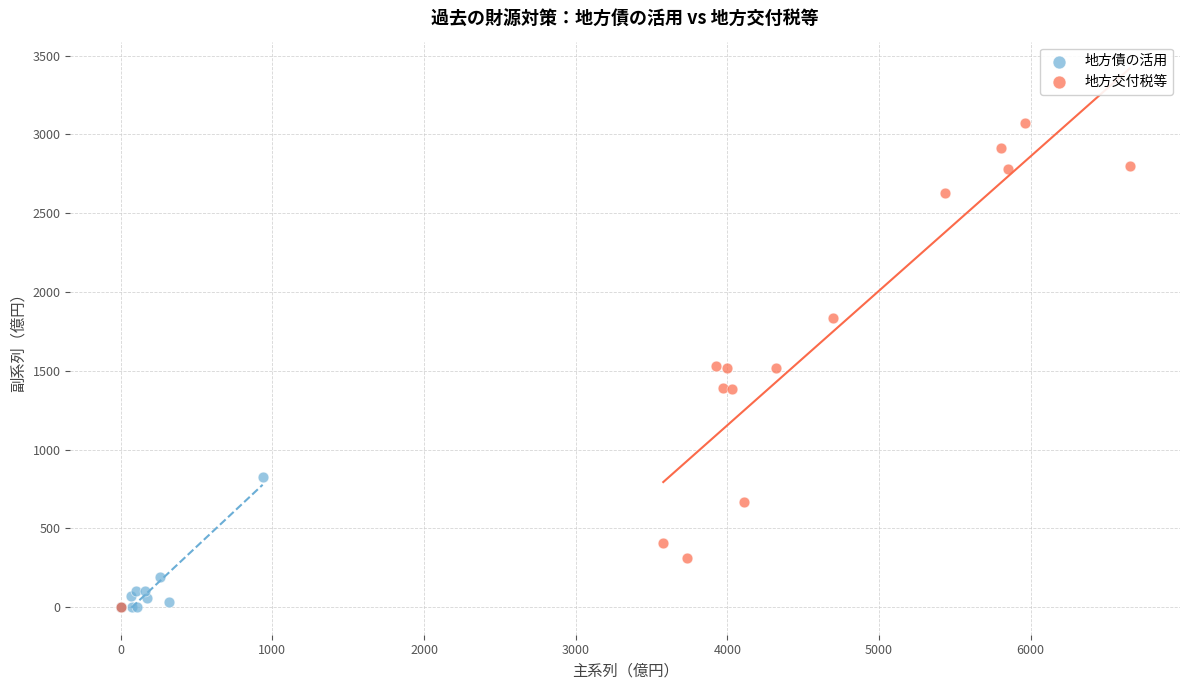

What are all the series names shown in the legend?

地方債の活用, 地方交付税等